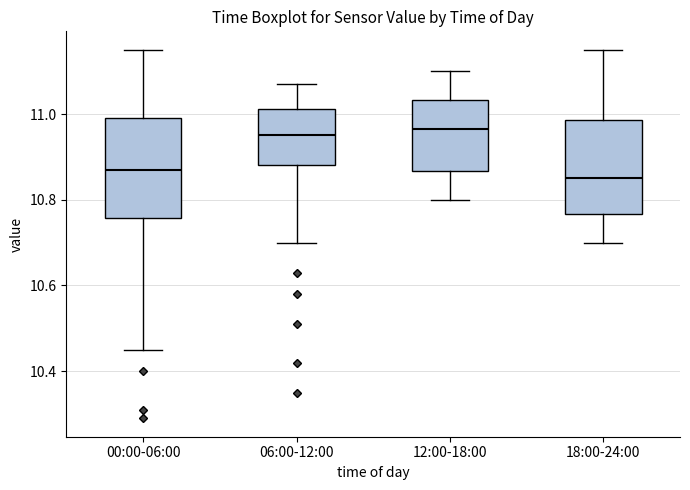

Reading left to right, read every box against the y-axis: the position of its median line, the range the box covers, and the ends of its whiskers. The values are not printed on the chart, so give them approximately, as read against the axis.

00:00-06:00: median 10.88, box 10.76 to 11.00, whiskers 10.46 to 11.16
06:00-12:00: median 10.96, box 10.88 to 11.02, whiskers 10.70 to 11.08
12:00-18:00: median 10.96, box 10.86 to 11.04, whiskers 10.80 to 11.10
18:00-24:00: median 10.86, box 10.76 to 10.98, whiskers 10.70 to 11.16